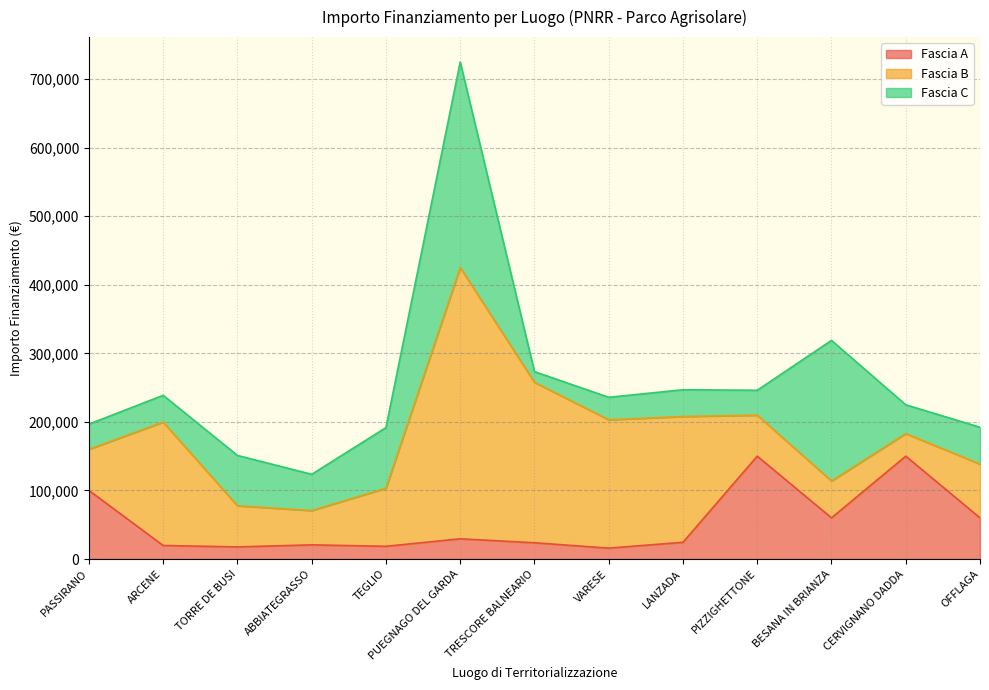

Reading left to right, transcribe all the data shown in this chart.

Fascia A: 100000.0	19661.6	17625.0	20632.0	18516.0	29464.2	23663.4	15844.0	24354.0	150000.0	60000.0	150000.0	60000.0
Fascia B: 60000.0	180000.0	60000.0	50000.0	84735.1	395644.9	234000.0	187212.0	183501.0	59760.0	53784.0	32868.0	78445.4
Fascia C: 36760.1	39060.0	73440.0	52920.0	88400.0	299862.0	15630.6	32804.9	39000.0	36351.0	205092.0	42066.0	53736.0